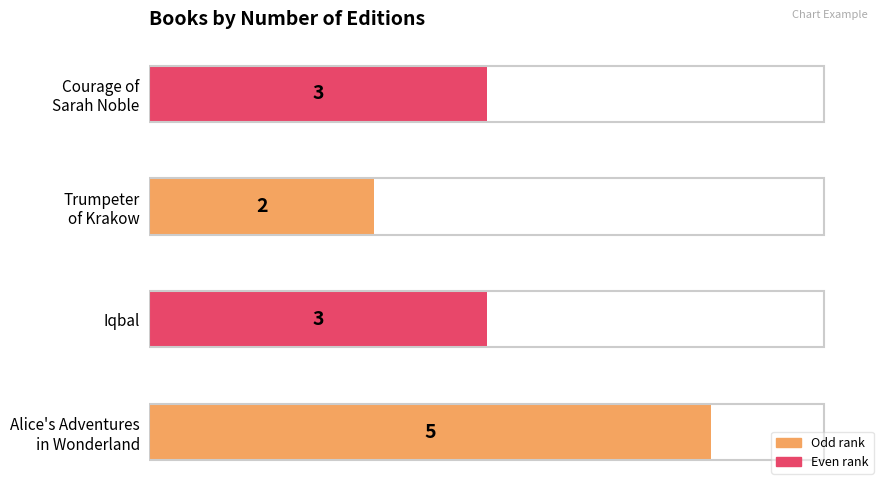

What is the sum of all values?

13